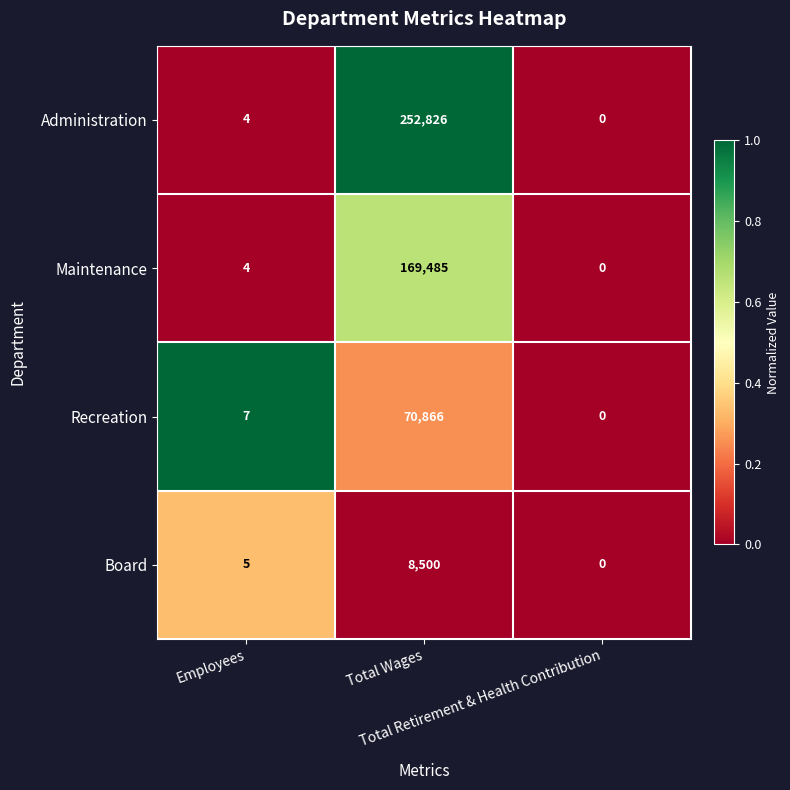

What is the average value of the Maintenance series?

56496